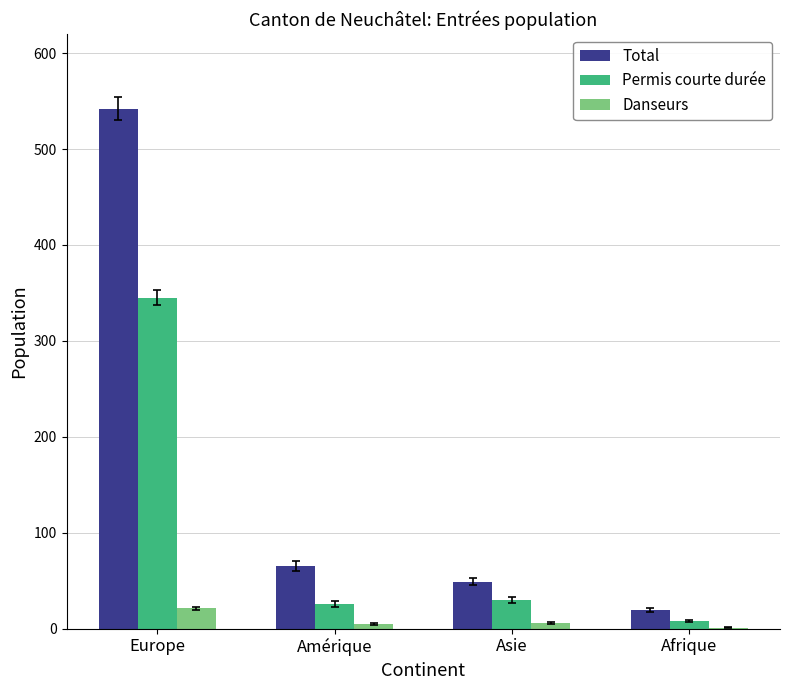

The Permis courte durée series shows 26 at Amérique. True or false?

True